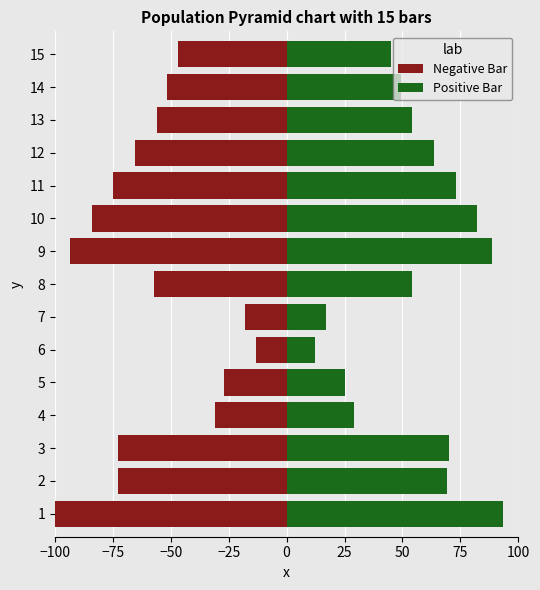

Read the Negative Bar value at 4.

-30.8